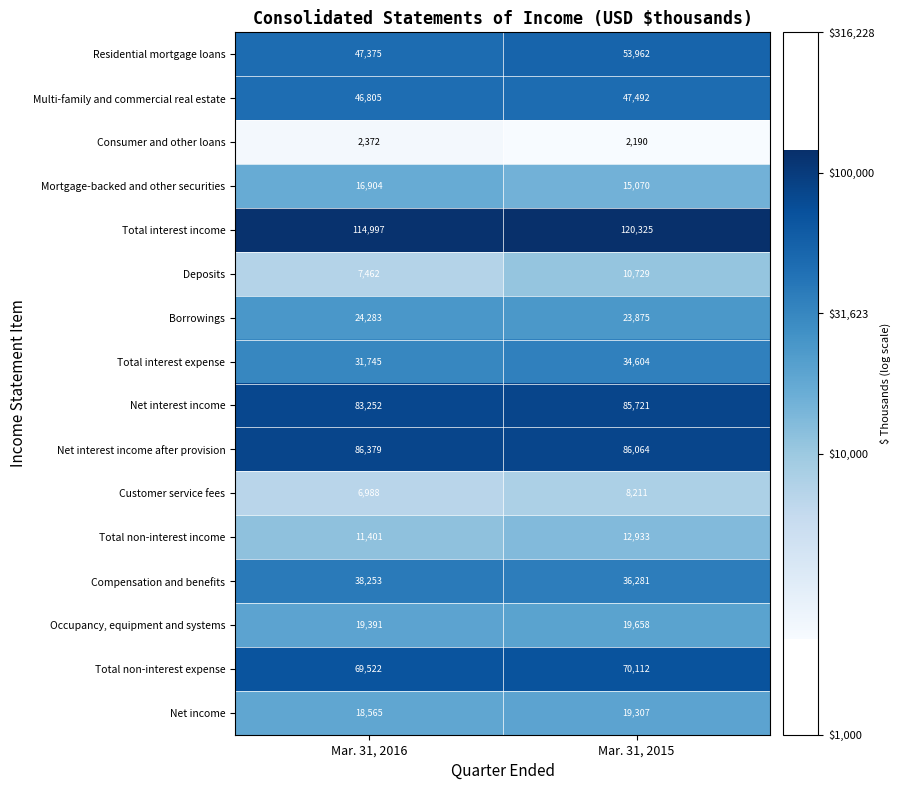

The value of Net interest income at Mar. 31, 2015 is 85721. True or false?

True